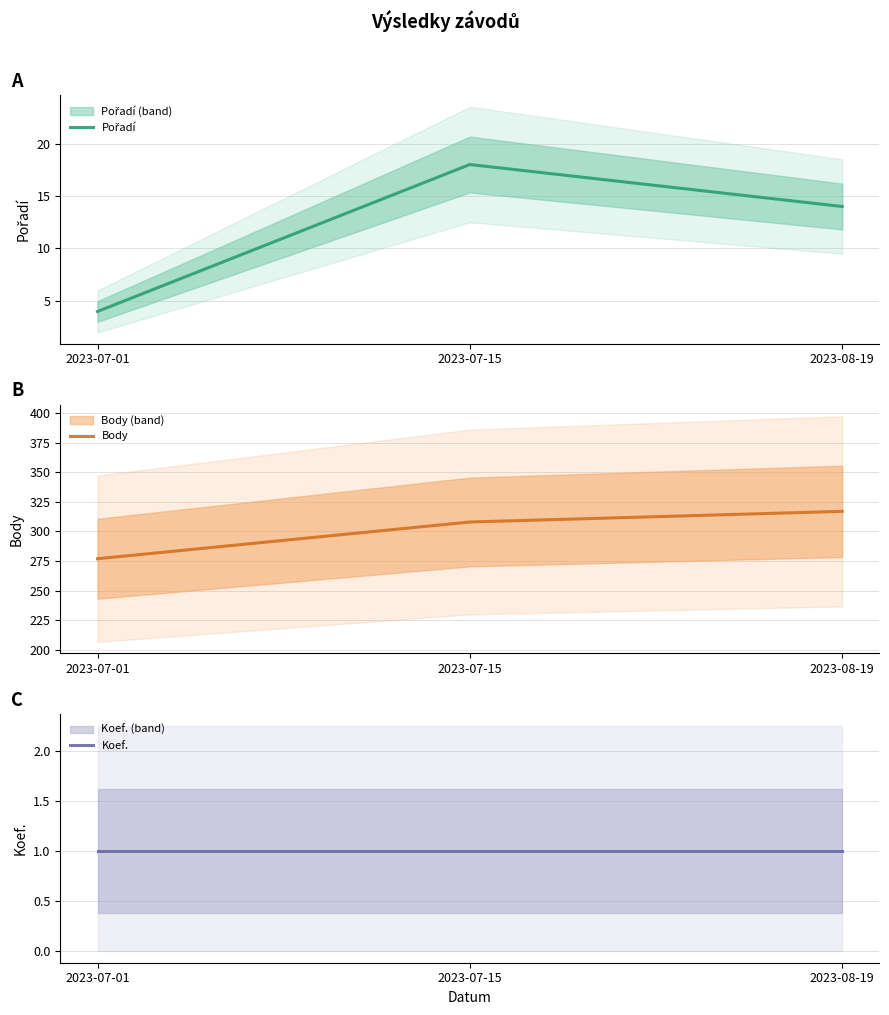

Reading left to right, what are all the values shown in this chart?

Pořadí: 4	18	14
Body: 277	308	317
Koef.: 1	1	1